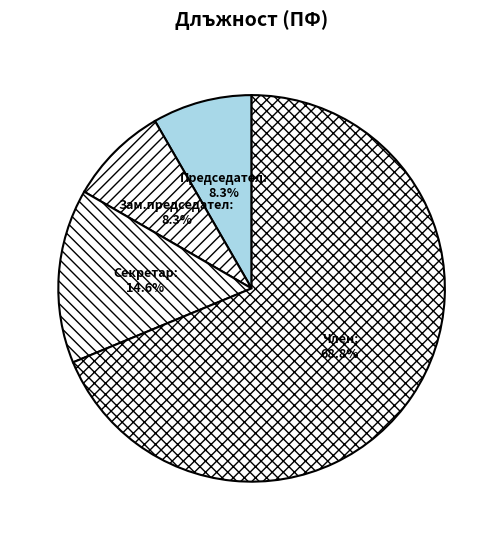

Is there any slice that represents more than half of the pie?

Yes